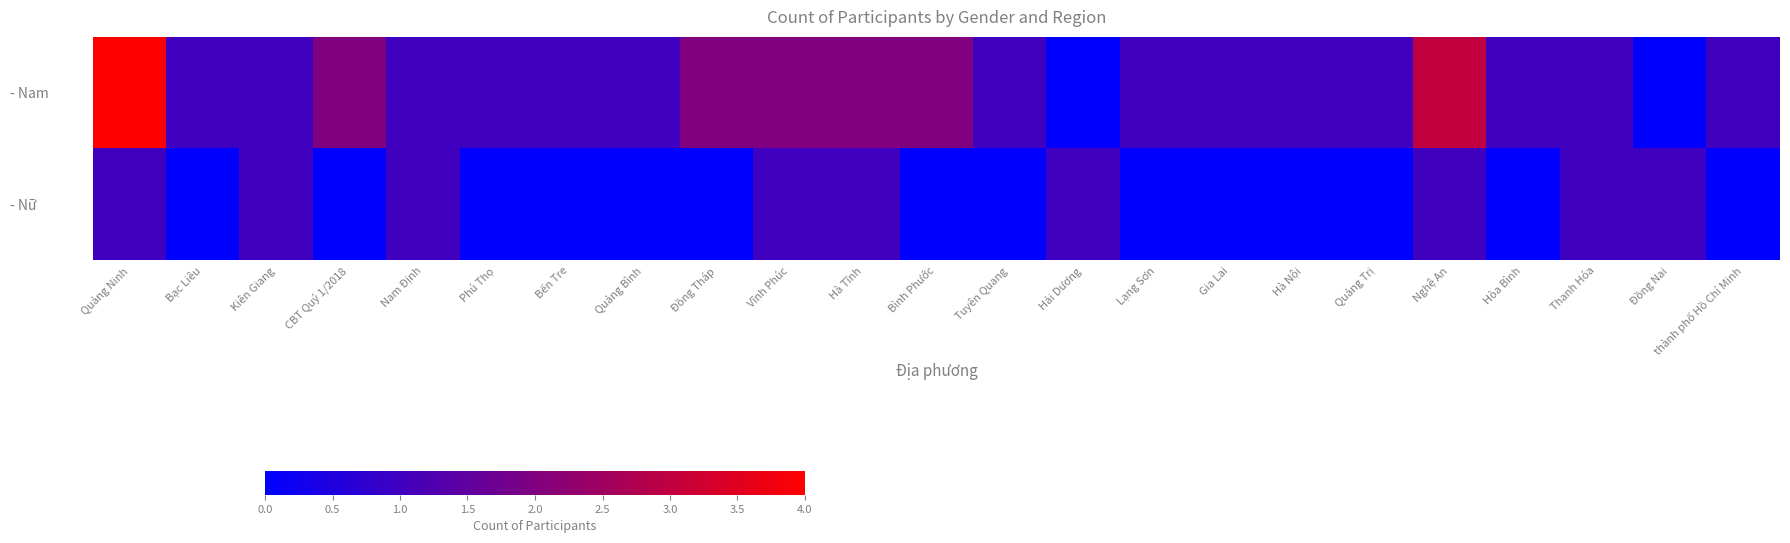

Which series changed the most between Quảng Ninh and Vĩnh Phúc?

- Nam